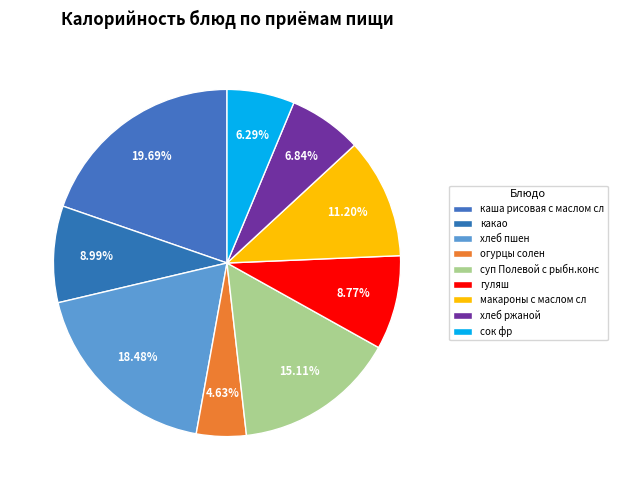

Is there a majority slice in this chart?

No